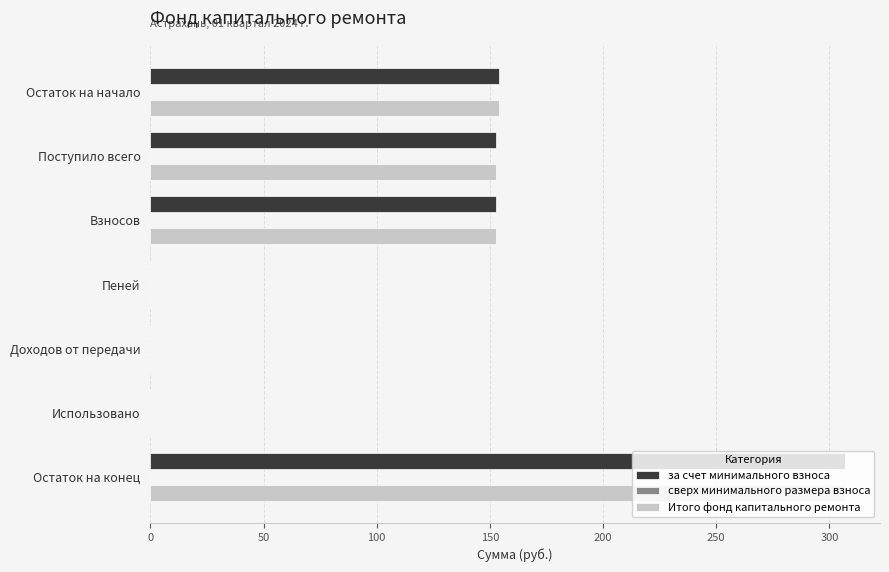

Is it true that за счет минимального взноса equals 0.0 at Пеней?

True